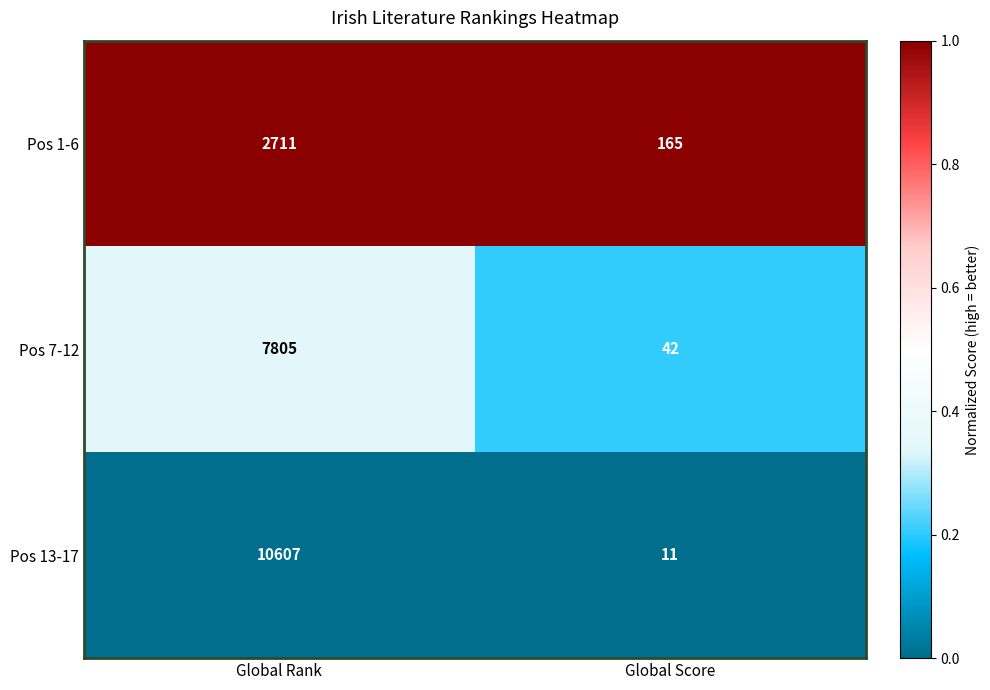

Reading right to left, transcribe all the data shown in this chart.

Pos 1-6: 165	2711
Pos 7-12: 42	7805
Pos 13-17: 11	10607